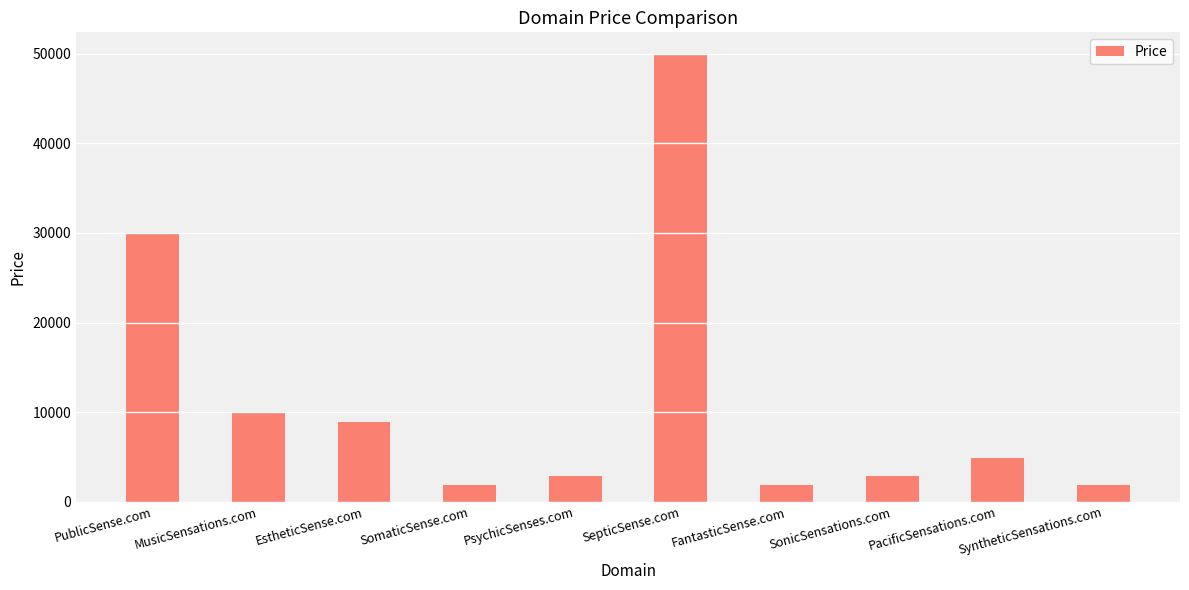

At which label is the value closest to 25888?

PublicSense.com